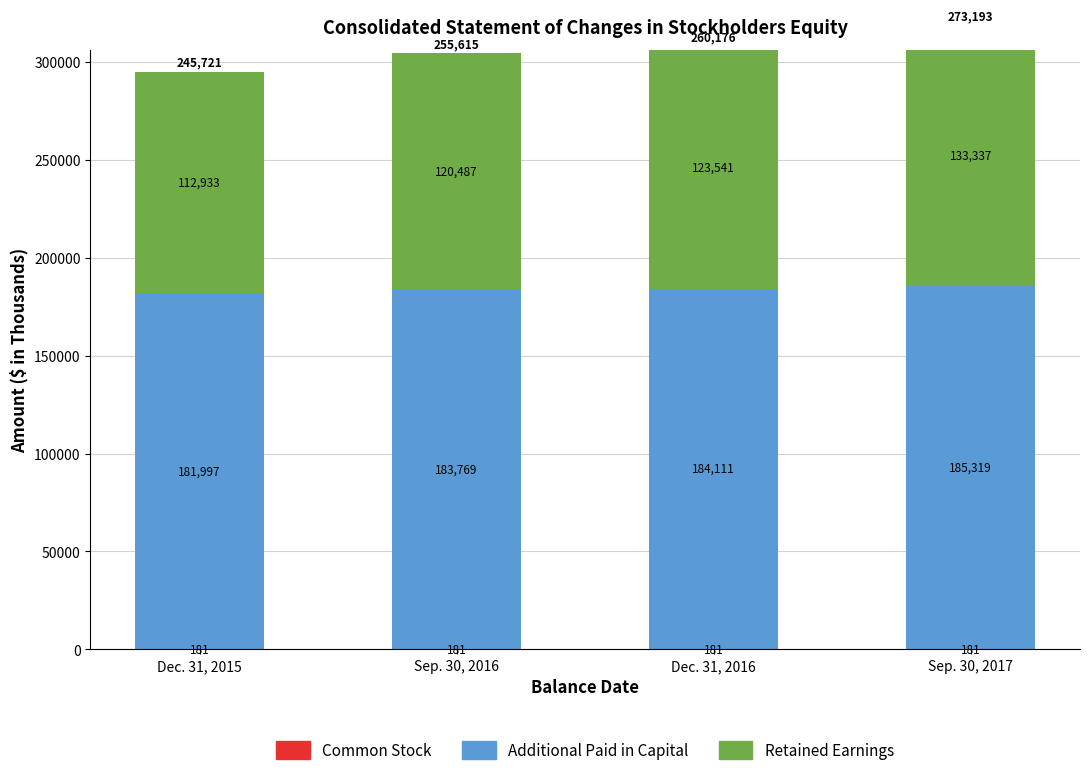

Which category has the lowest value across all series?

Dec. 31, 2015